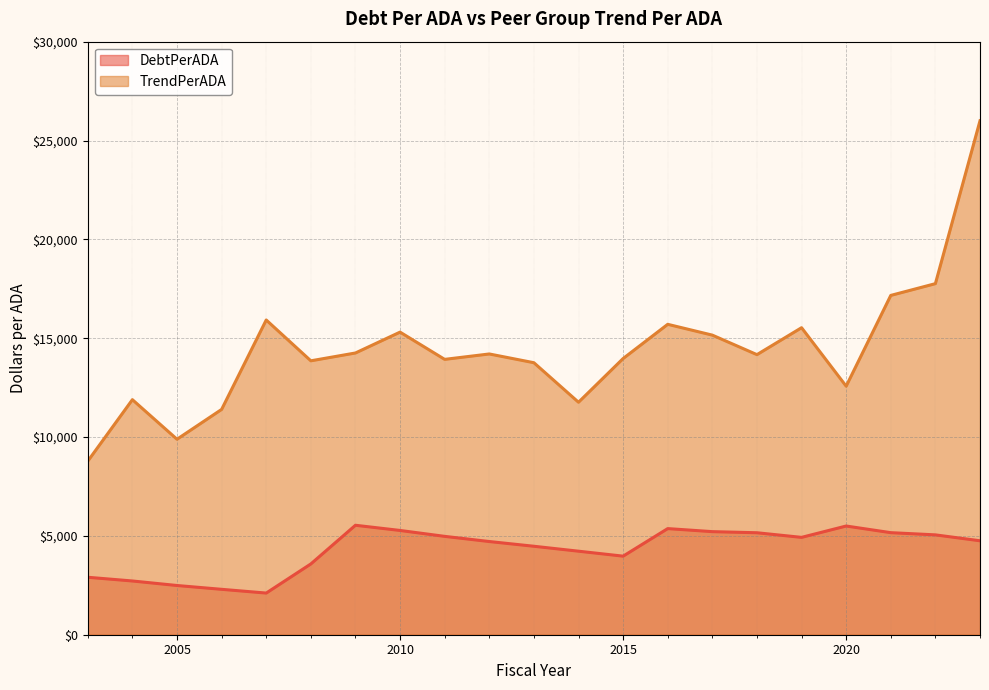

What is the maximum value for DebtPerADA?

5537.3